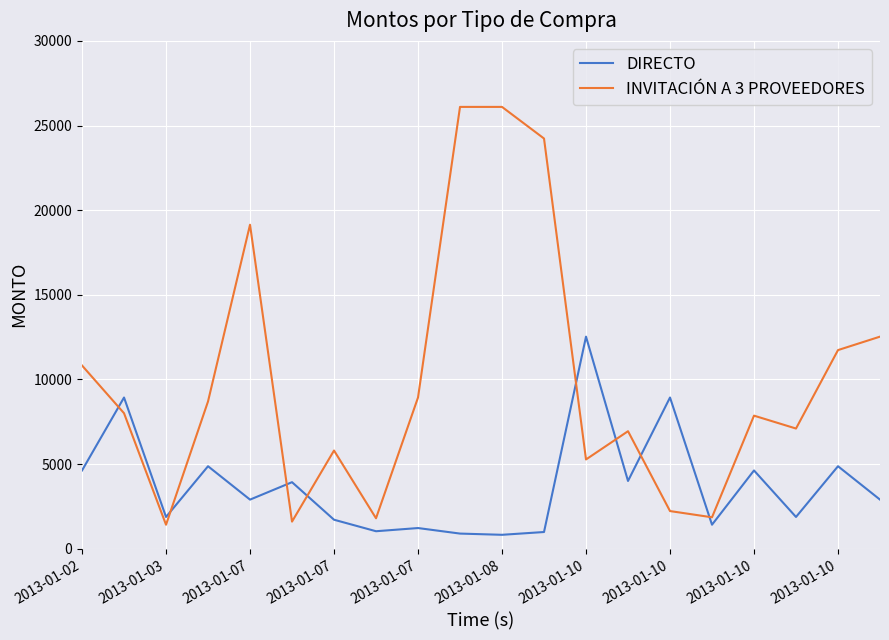

How many times do INVITACIÓN A 3 PROVEEDORES and DIRECTO cross each other?

8